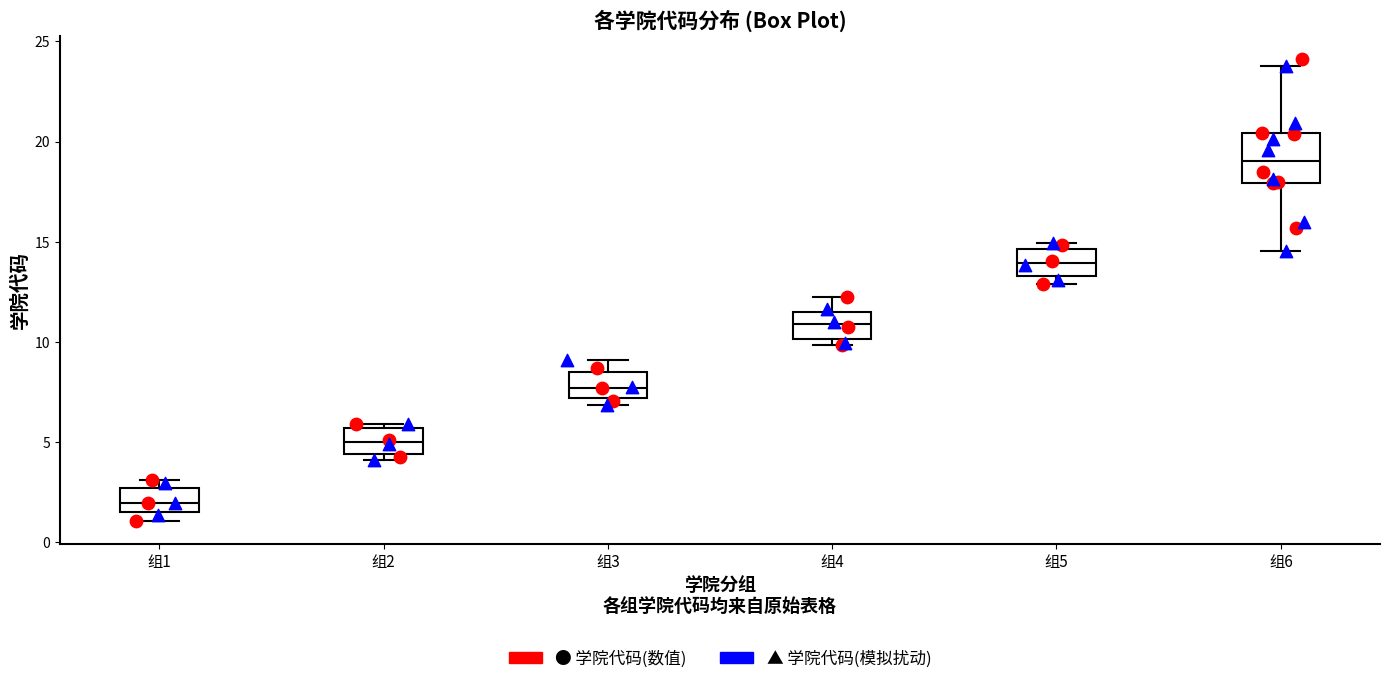

Reading left to right, transcribe this box plot: for each box, give where its median line is, the range the box spans, and where its two whiskers end, as read against the y-axis. The values are not printed on the chart, so give them approximately, as read against the axis.

组1: median 2.0, box 1.5 to 2.5, whiskers 1.0 to 3.0
组2: median 5.0, box 4.5 to 5.5, whiskers 4.0 to 6.0
组3: median 7.5, box 7.0 to 8.5, whiskers 7.0 (just below the box's lower edge) to 9.0
组4: median 11.0, box 10.0 to 11.5, whiskers 10.0 (just below the box's lower edge) to 12.0
组5: median 14.0, box 13.5 to 14.5, whiskers 13.0 to 15.0
组6: median 19.0, box 18.0 to 20.5, whiskers 14.5 to 24.0